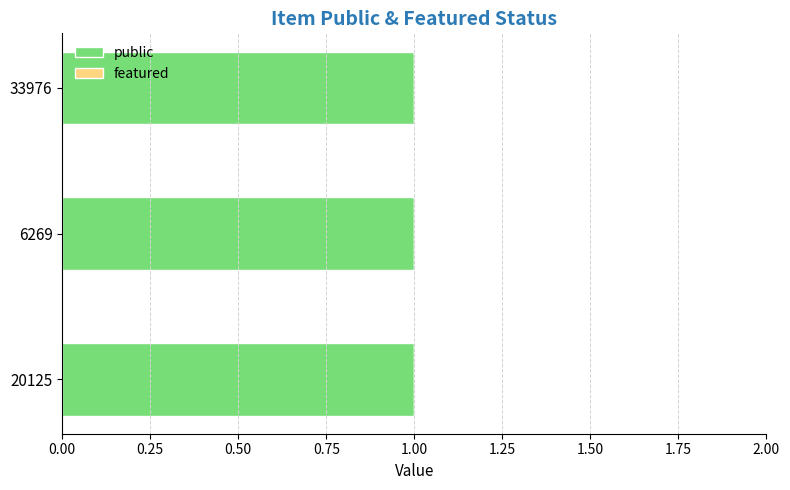

What is the maximum value shown in the chart?

1